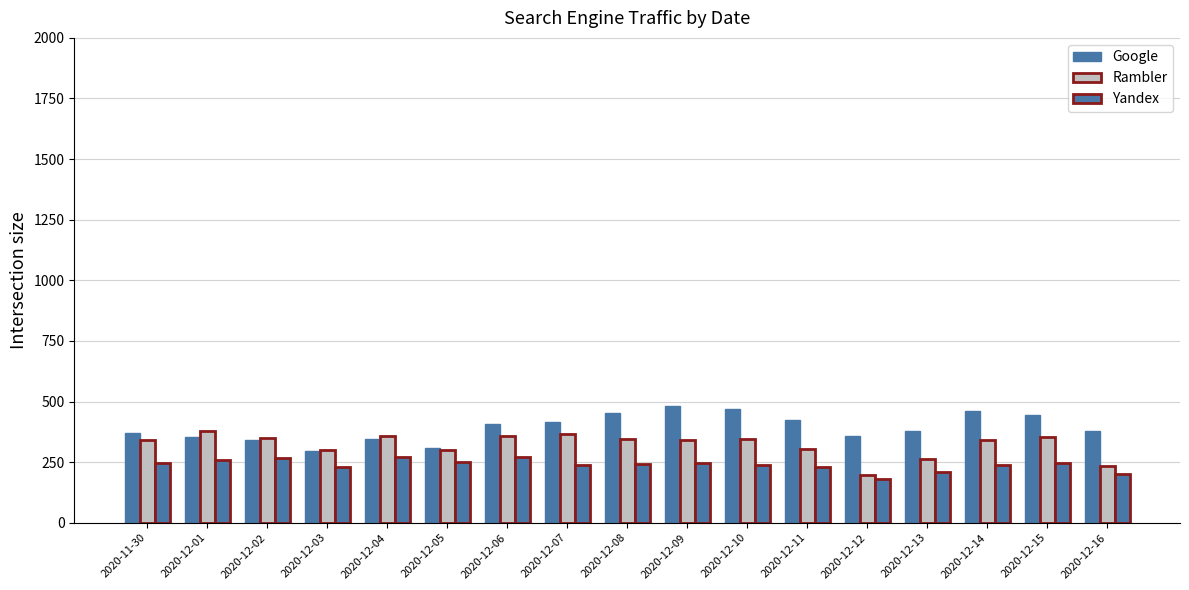

What is the label of the 1st bar from the right?

2020-12-16